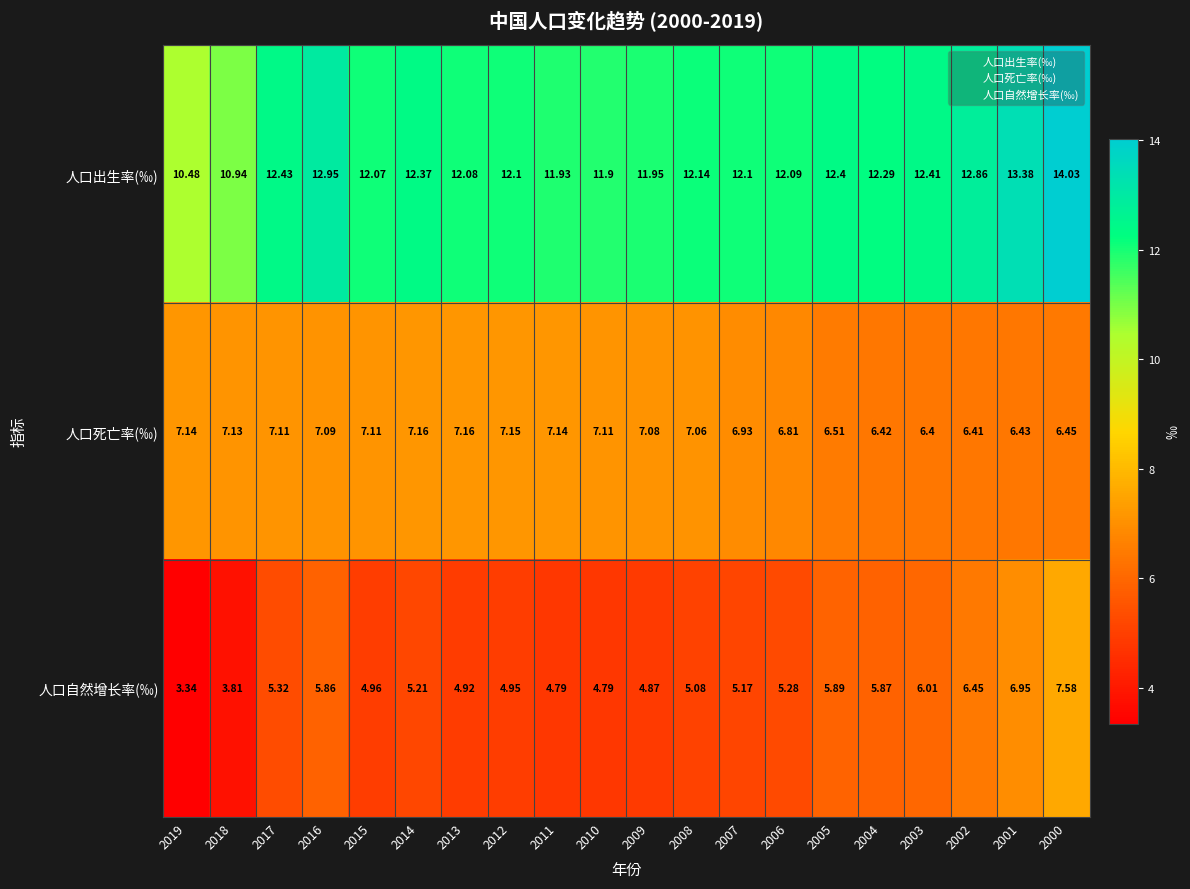

Which series changed the most between 2009 and 2008?

人口自然增长率(‰)